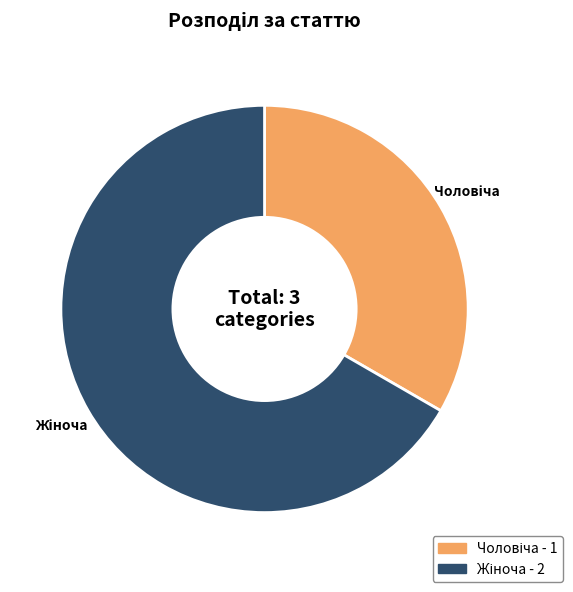

Does any single category account for the majority?

Yes